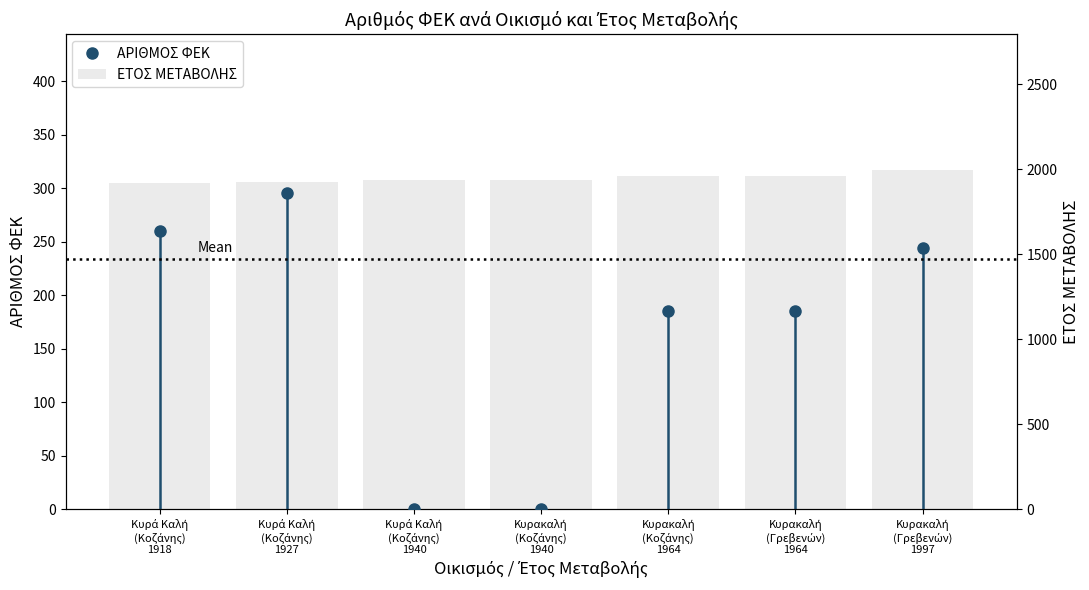

At which category does the chart reach its minimum across all series?

Κυρά Καλή
(Κοζάνης)
1918